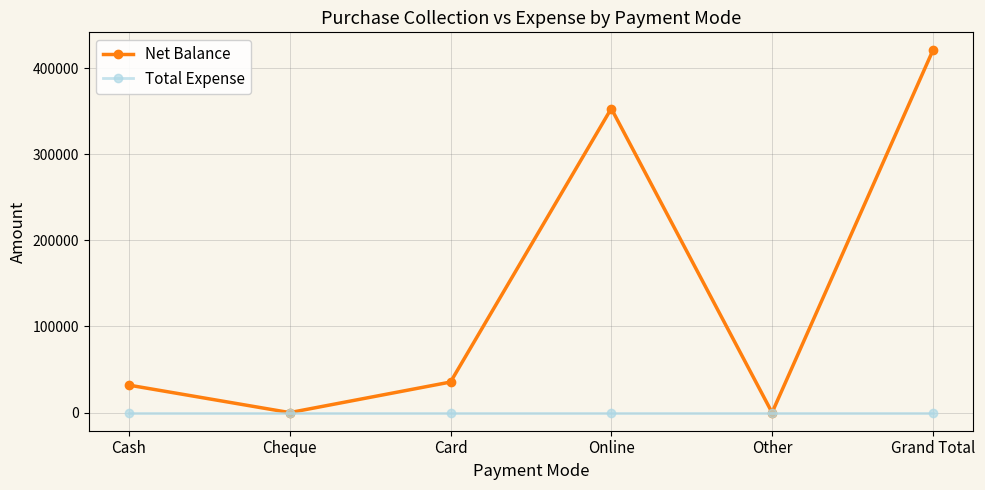

Which series has the largest total across all categories?

Net Balance